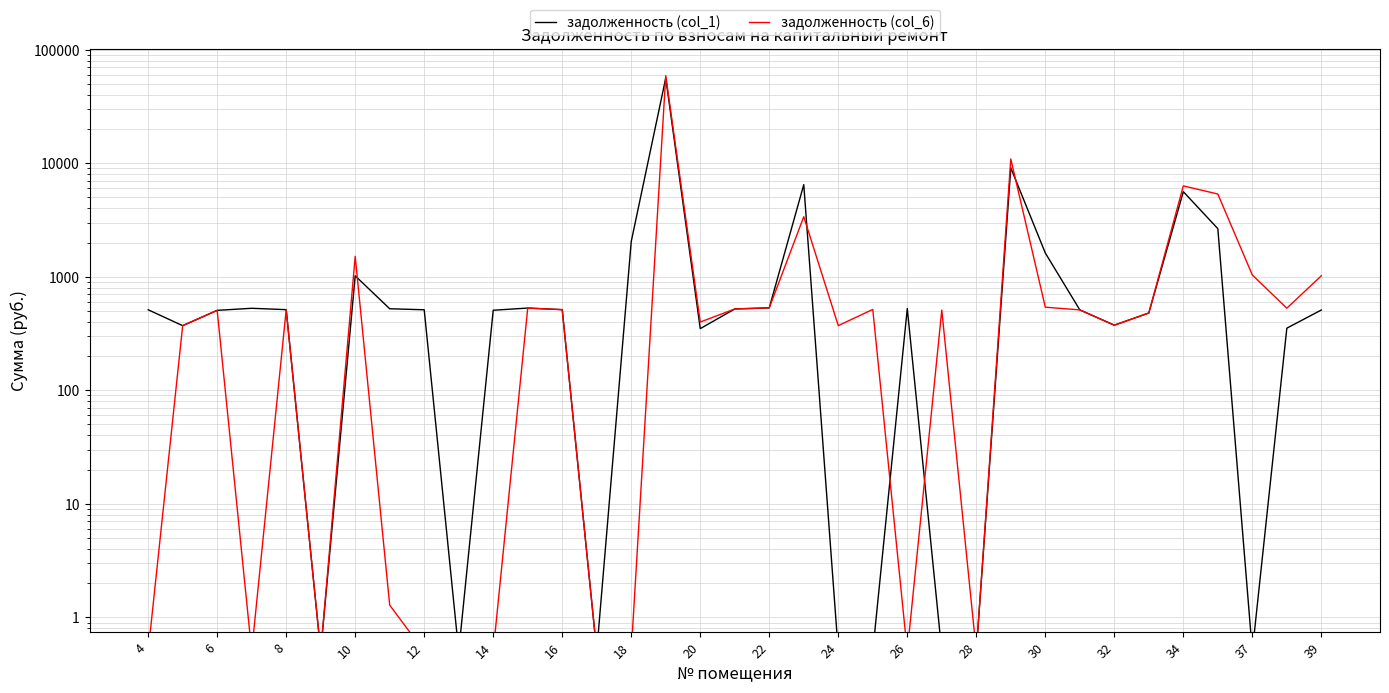

Which series ends up on top after the final intersection of задолженность (col_6) and задолженность (col_1)?

задолженность (col_1)